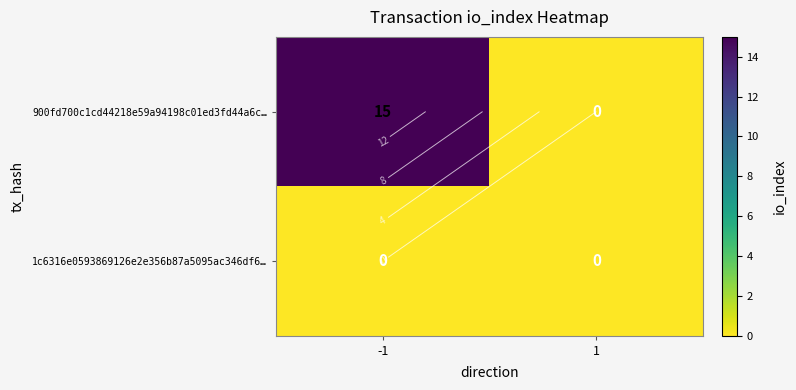

Which series has the widest spread of values?

900fd700c1cd44218e59a94198c01ed3fd44a6c…